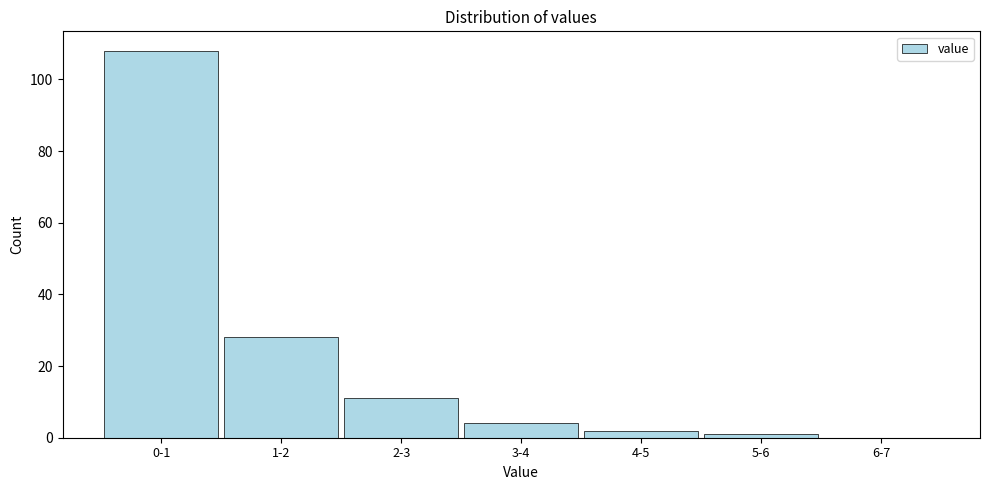

Reading left to right, what are all the values shown in this chart?

0-1=108	1-2=28	2-3=11	3-4=4	4-5=2	5-6=1	6-7=0